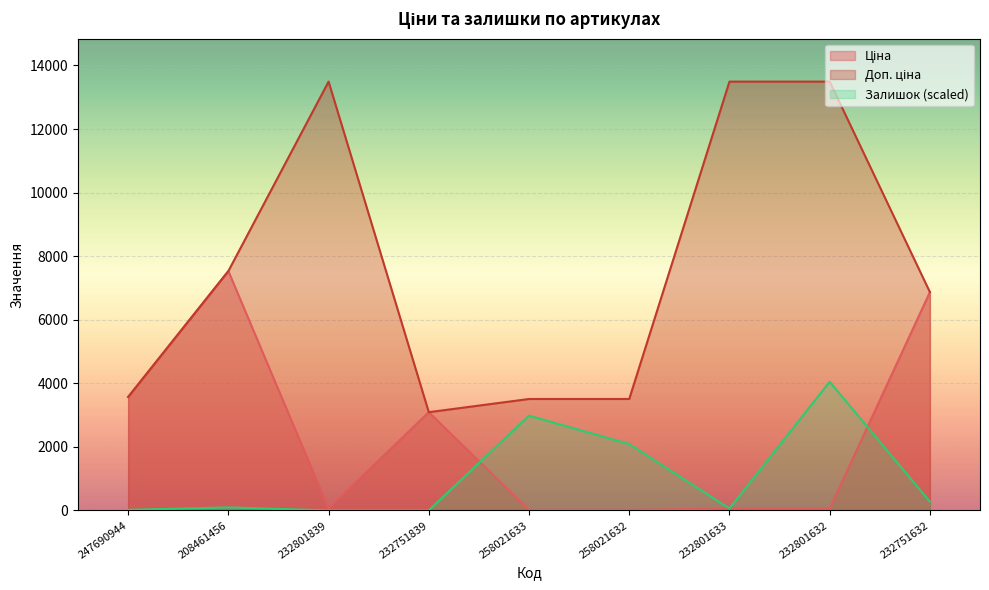

What position from the left is 247690944?

1